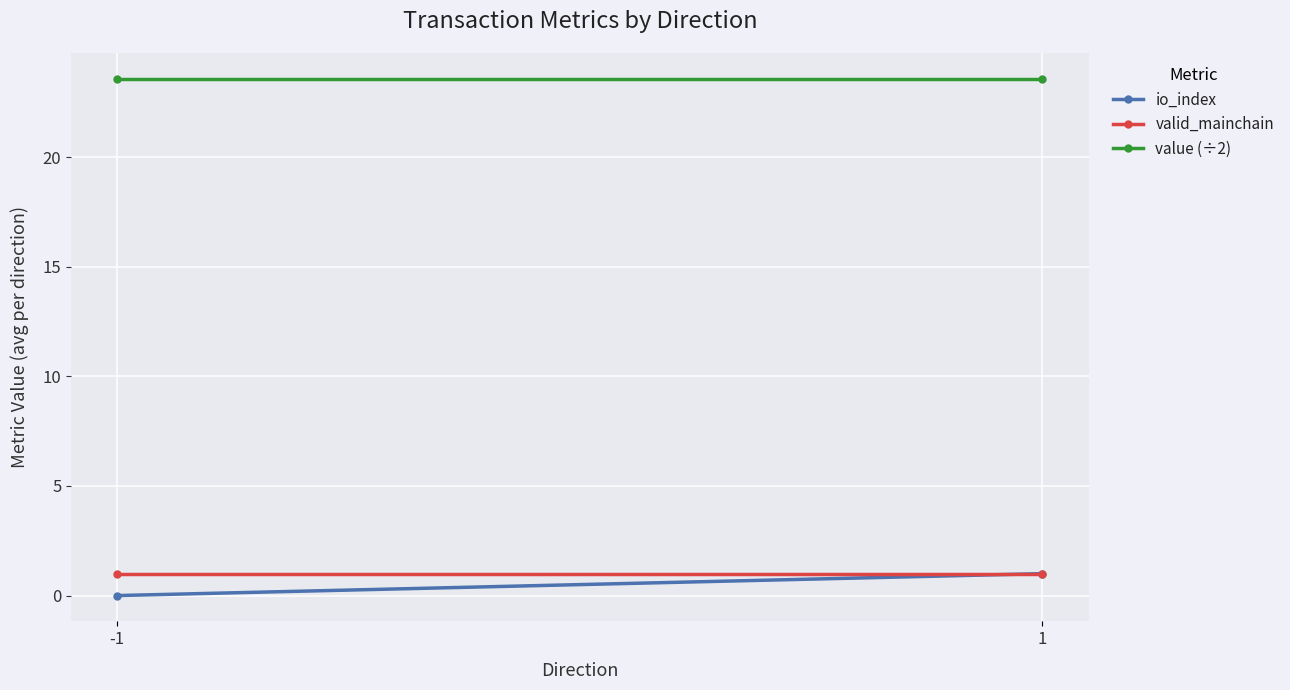

Which series changed the most between -1 and 1?

io_index